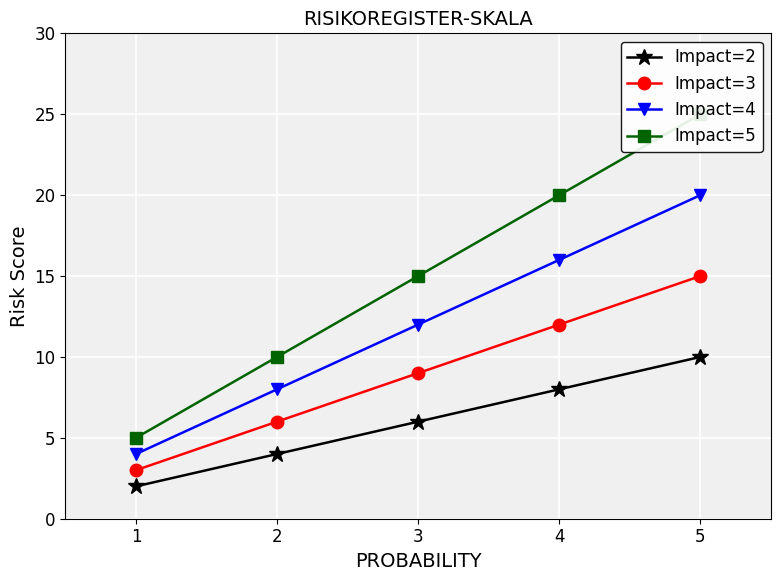

True or false: Impact=4 and Impact=5 cross at least once.

False